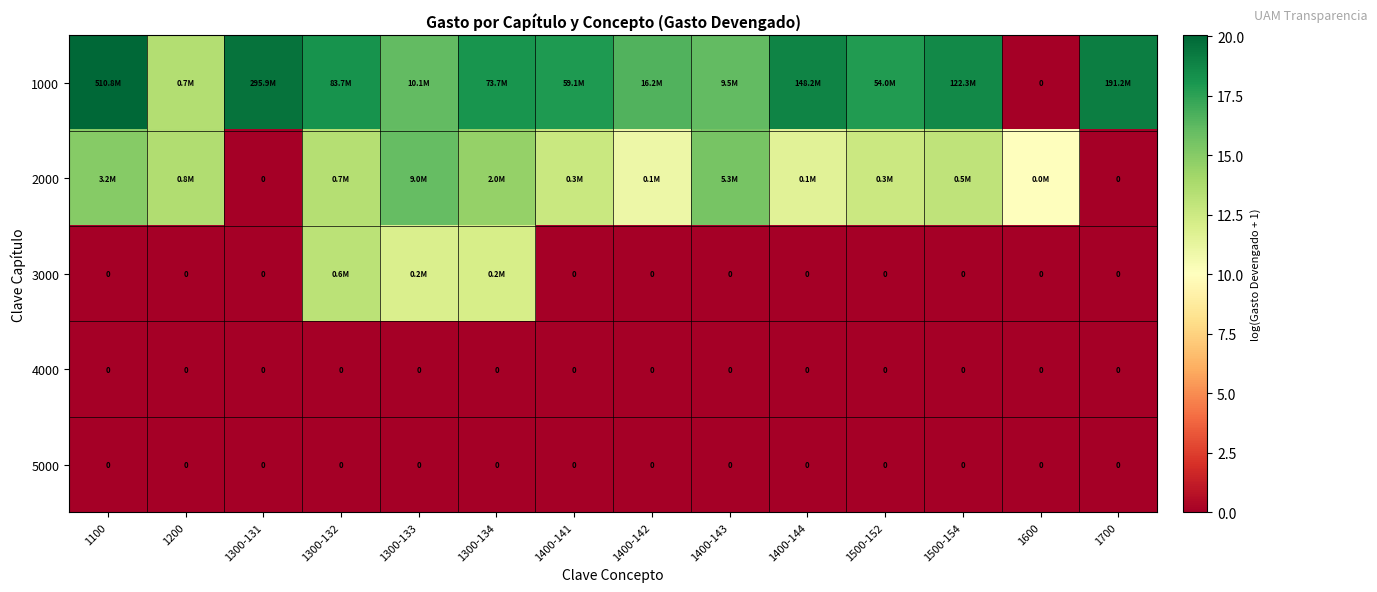

What is the spread (max minus min) of values at 1100?

20.1